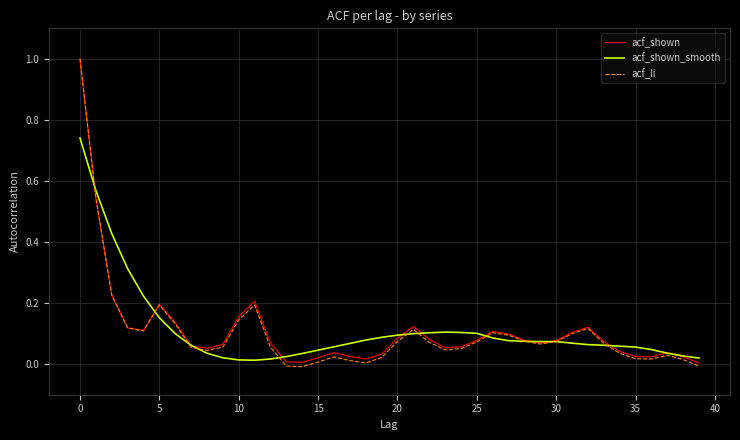

Which series has the largest range (max minus min)?

acf_li